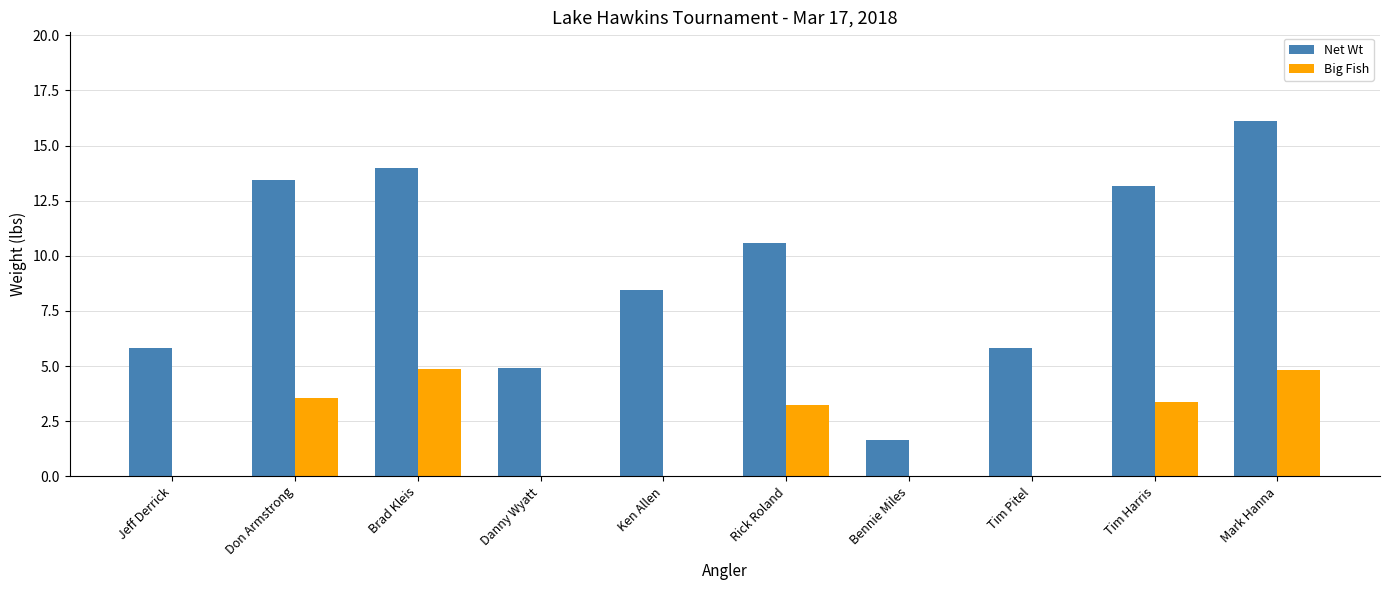

What is the highest value of the Net Wt series?

16.1